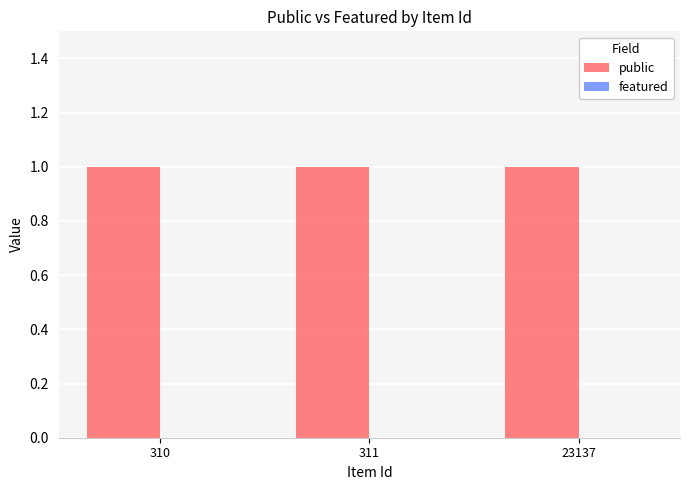

Where is public nearest to the value 1?

310